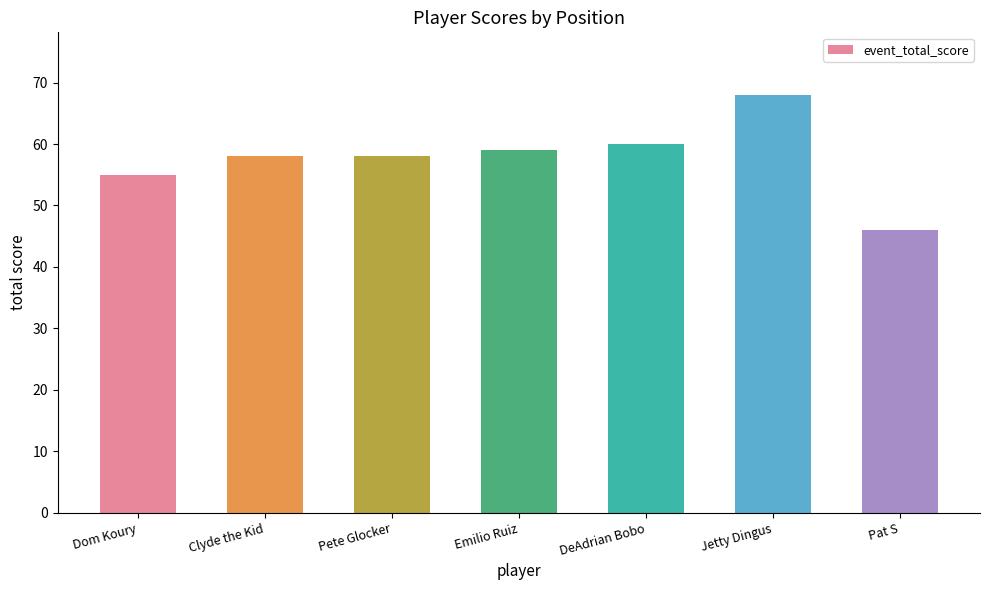

What is the sum of the values at Emilio Ruiz and Clyde the Kid?

117